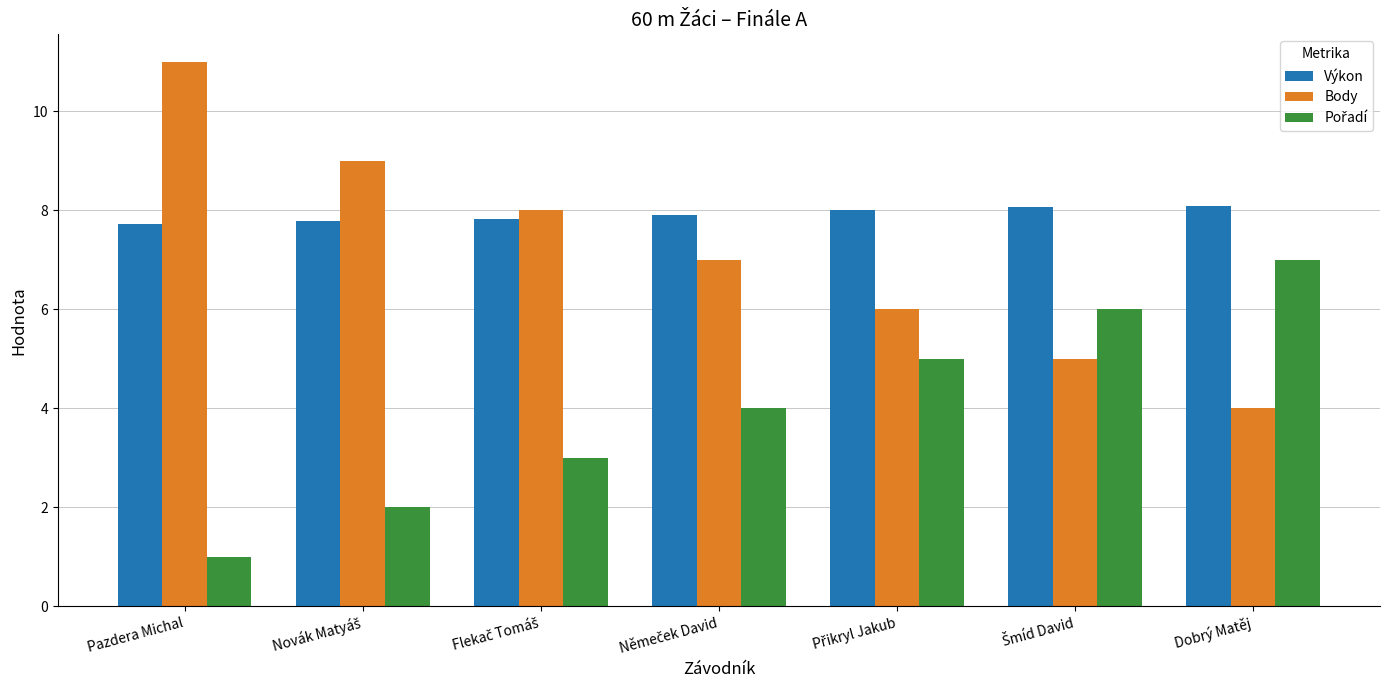

Which series has the largest total across all categories?

Výkon